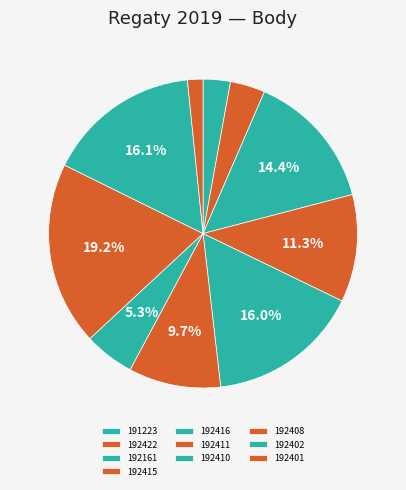

How many slices are in this pie chart?

10